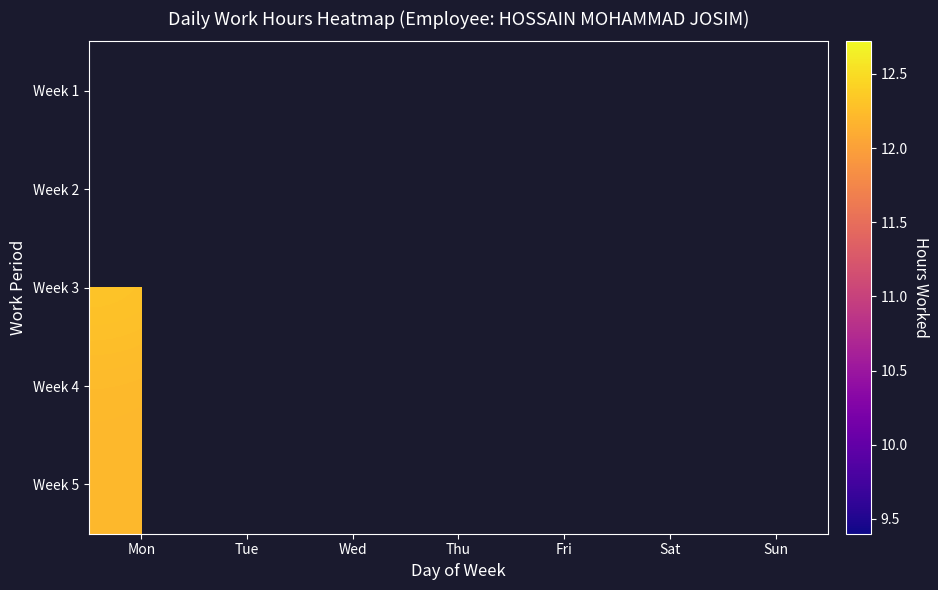

At which category does the chart reach its minimum across all series?

Mon